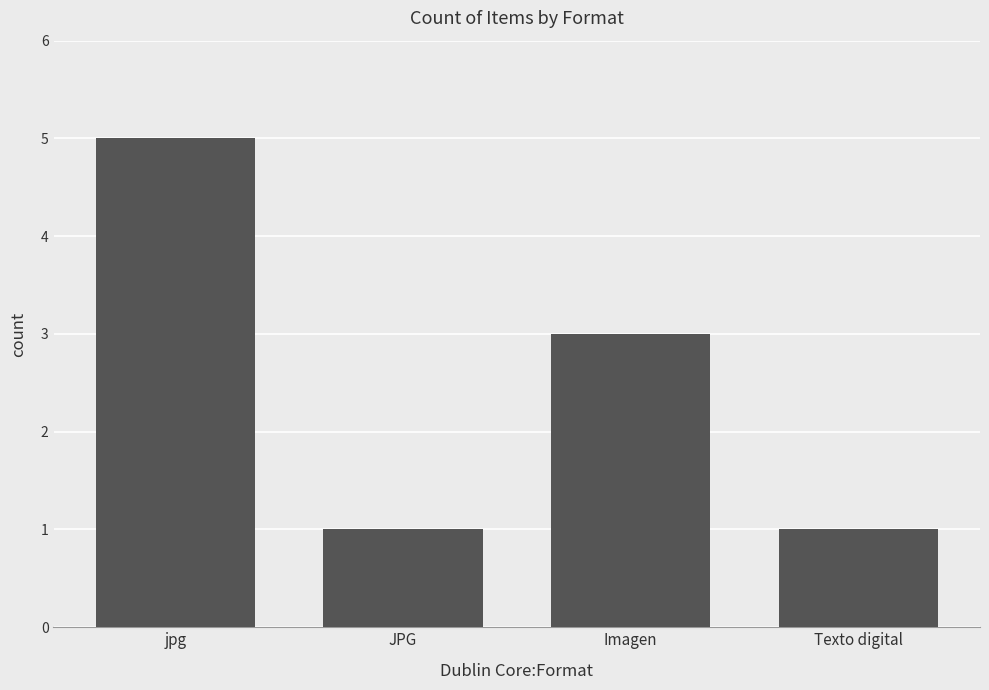

Reading left to right, extract all data points from this chart.

5	1	3	1